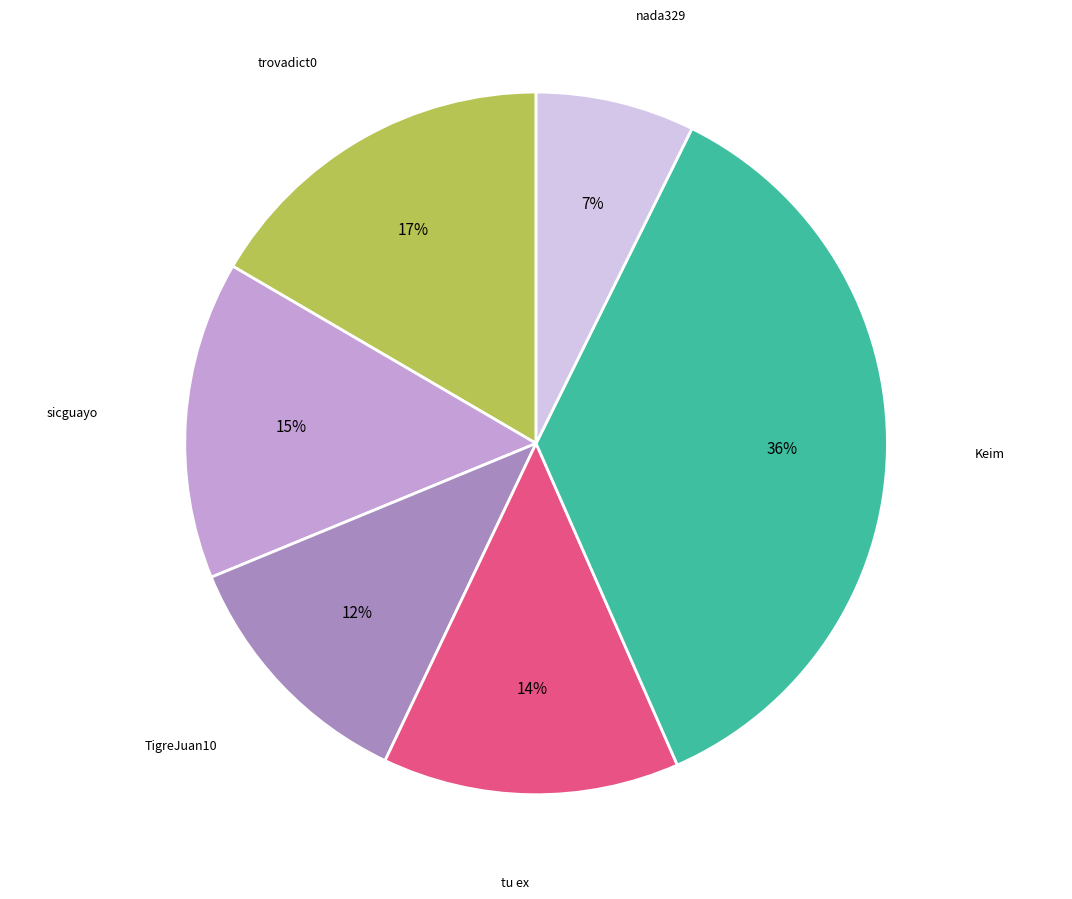

Does Keim represent more than half of the total?

No